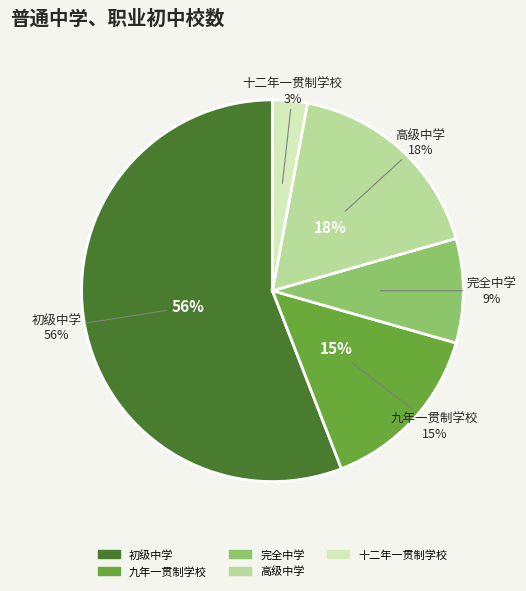

To the nearest percent, what percentage of the pie is 初级中学?

56%